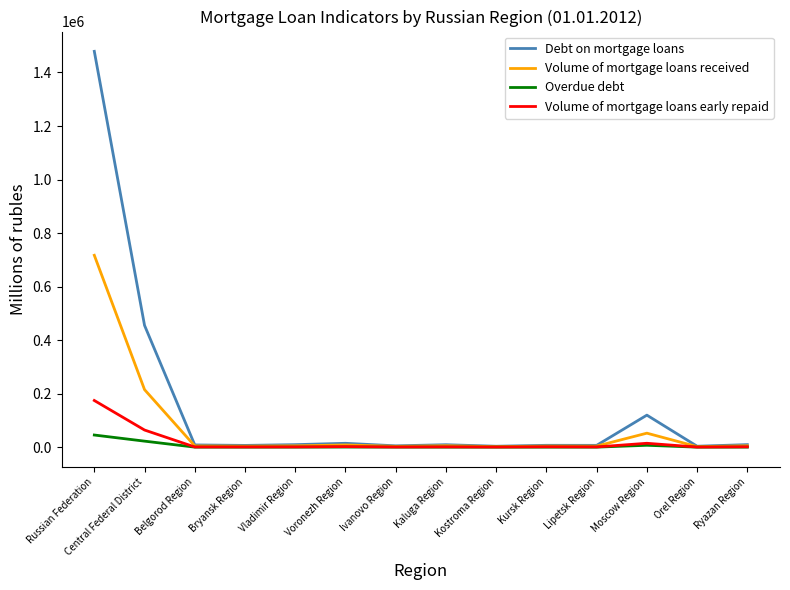

Which series has the widest spread of values?

Debt on mortgage loans